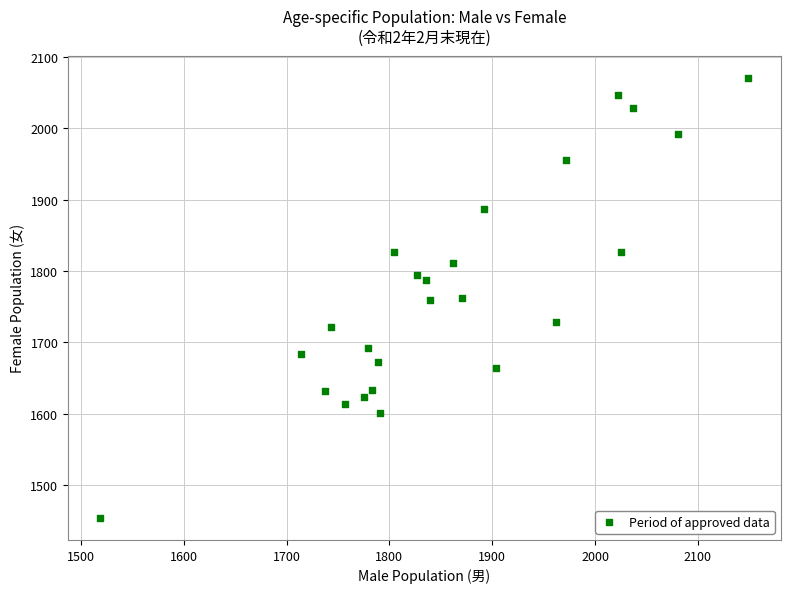

What is the range of Y values (max minus min)?

617